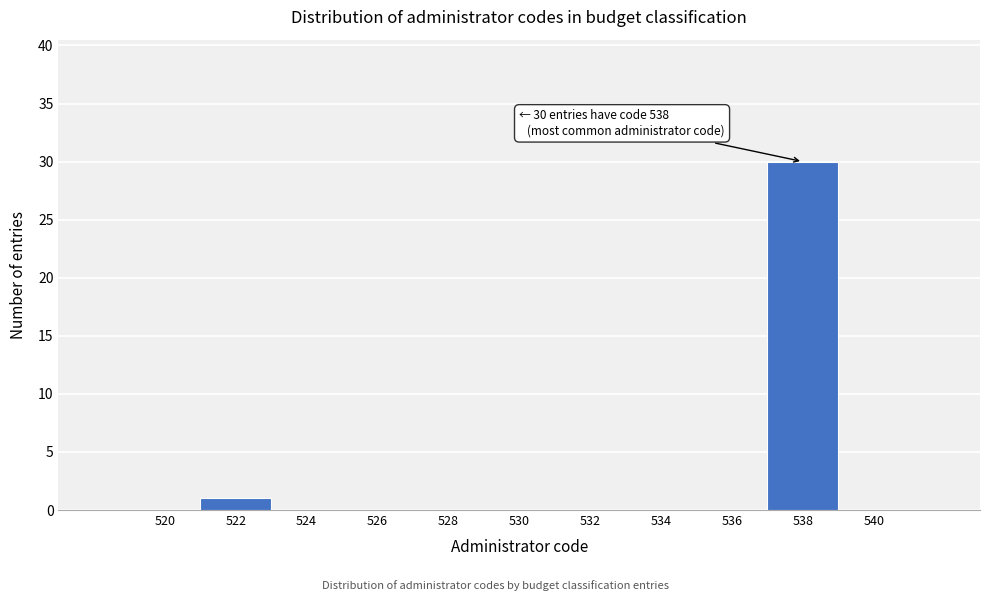

Which range on the x-axis has the tallest bar?

537 to 539